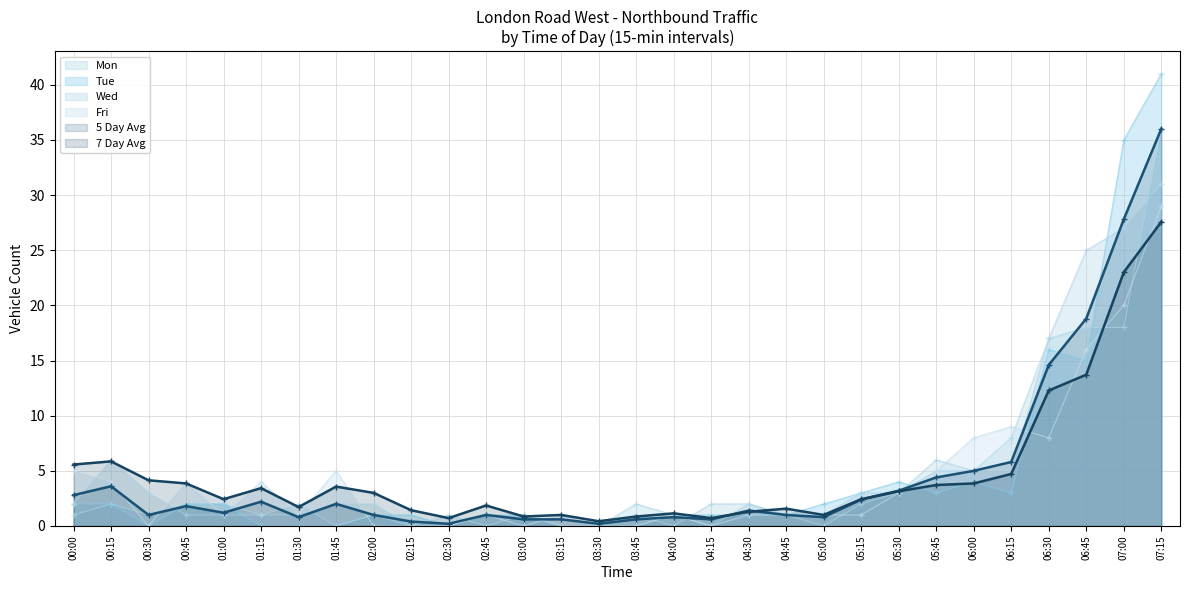

In 7 Day Avg, how many points are lower than both neighbors (excluding endpoints)?

7